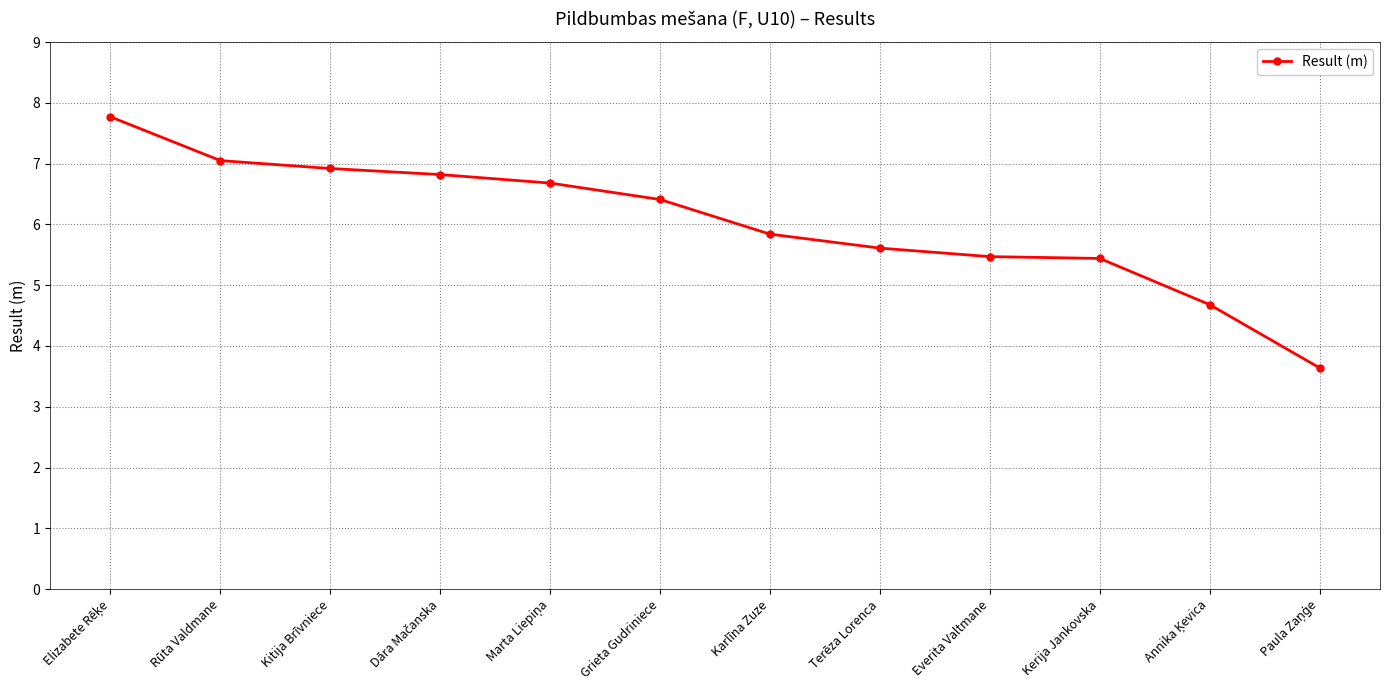

Is it true that the value at Everita Valtmane is 1.1?

False